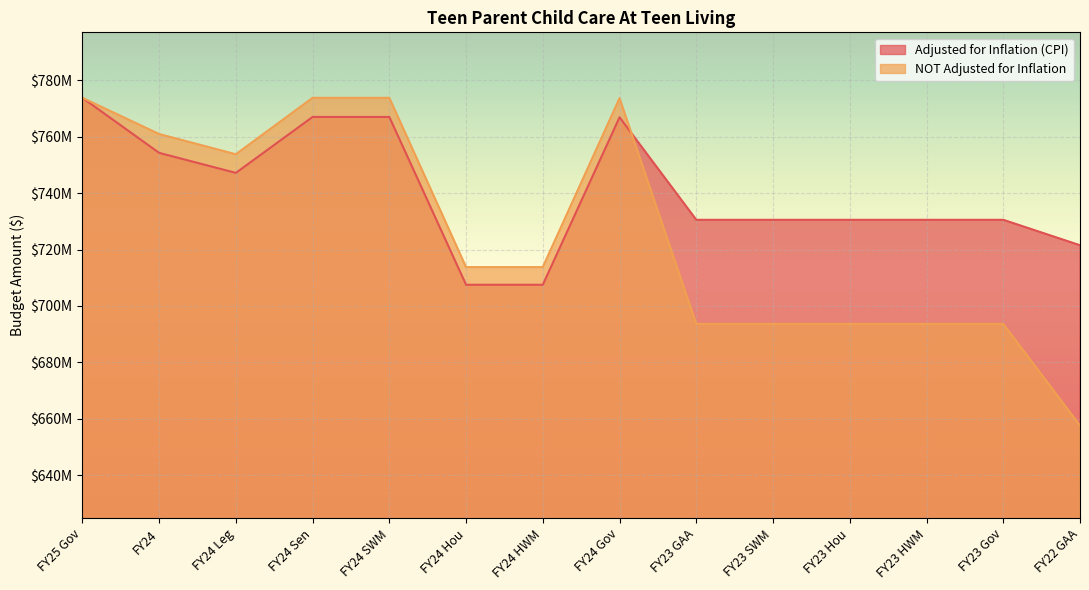

How many data points in Adjusted for Inflation (CPI) are less than 730545437?

3